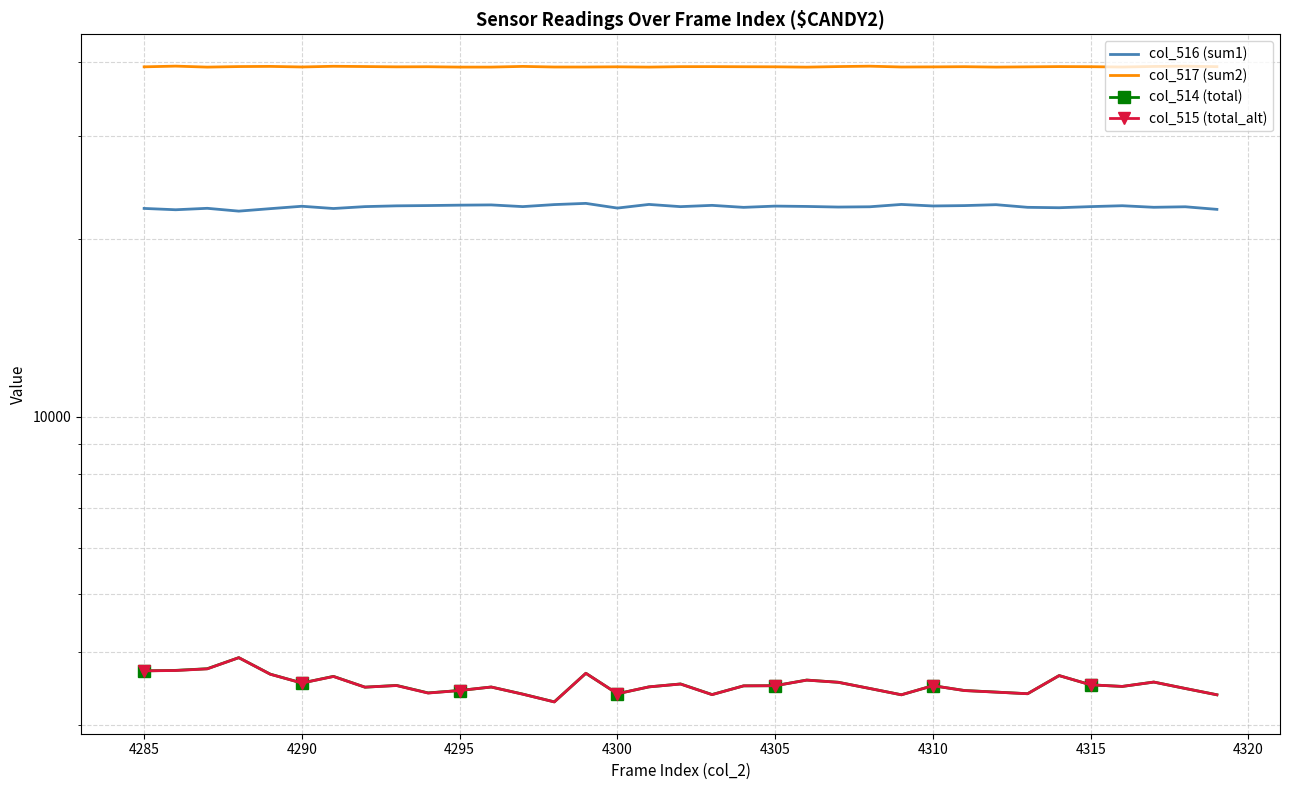

True or false: col_515 (total_alt) and col_516 (sum1) intersect in this chart.

False